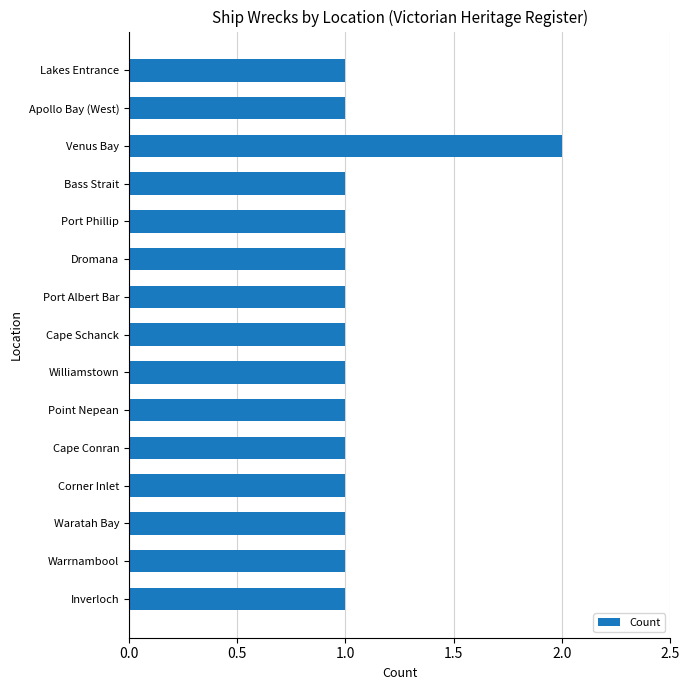

Reading top to bottom, list all the values displayed in this chart.

1	1	2	1	1	1	1	1	1	1	1	1	1	1	1